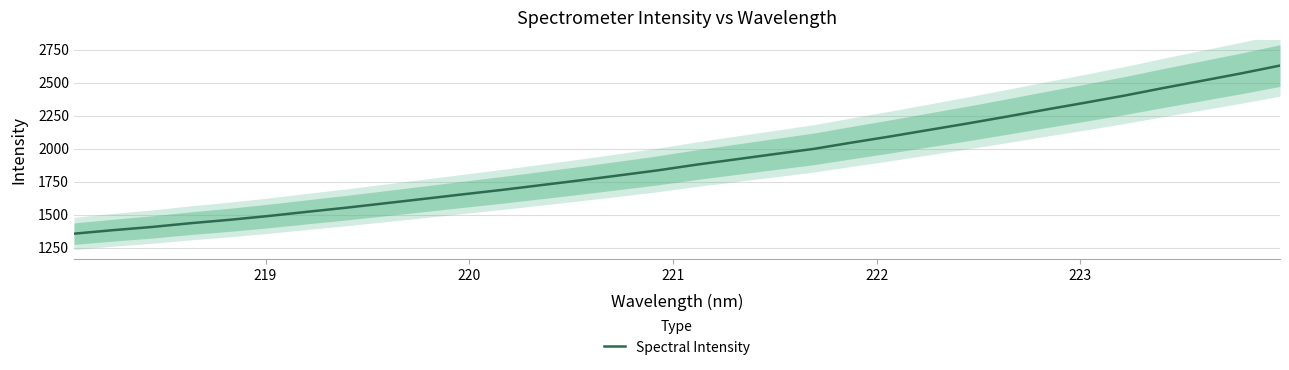

True or false: the data shows 929.3 at 13.

False